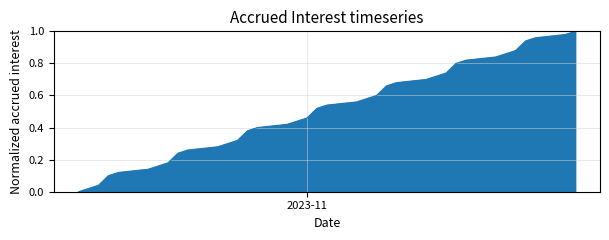

True or false: the data has more than 2 interior local peaks.

False